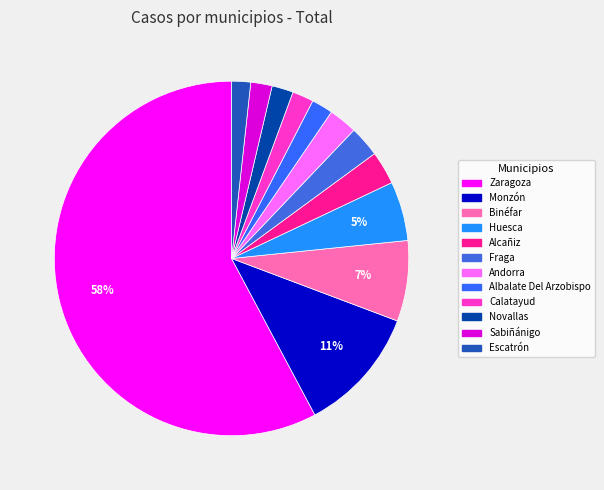

To the nearest percent, what portion does Fraga represent?

3%